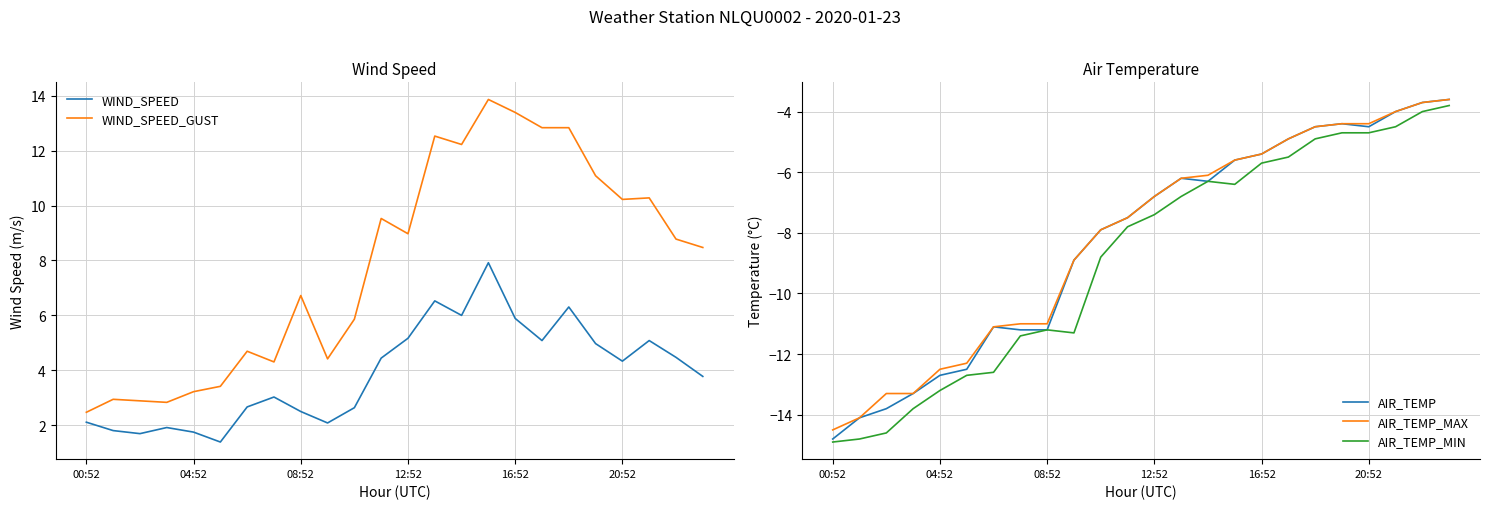

True or false: WIND_SPEED and AIR_TEMP cross at least once.

False